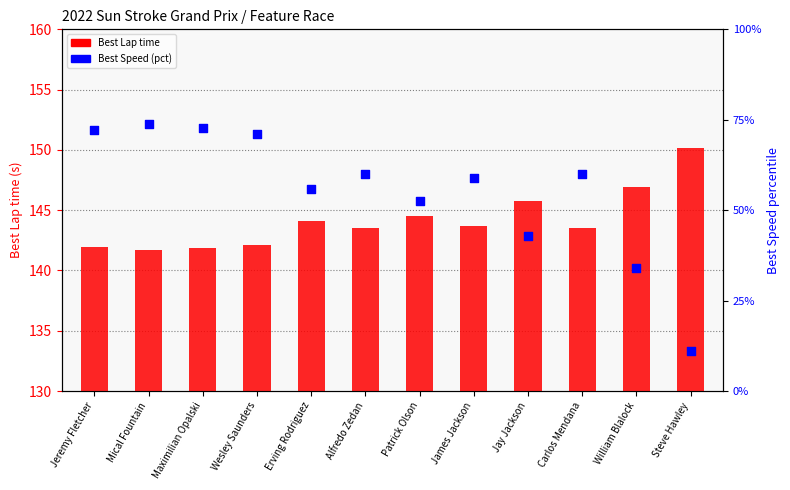

At how many categories does at least one series exceed 42?

12